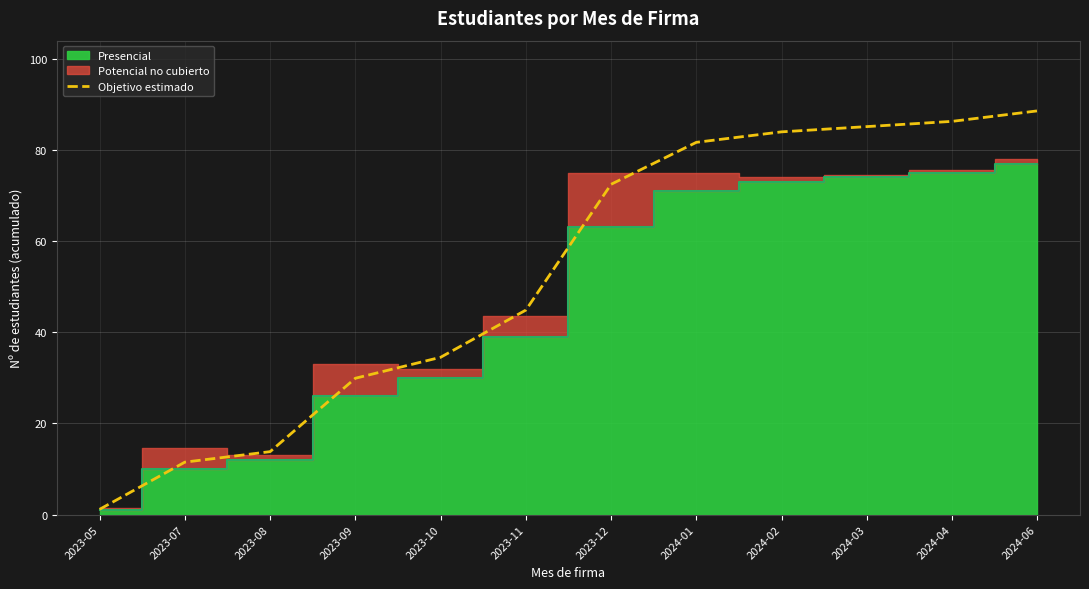

Rank the categories by value from highest to lowest.

2024-06, 2024-04, 2024-03, 2024-02, 2024-01, 2023-12, 2023-11, 2023-10, 2023-09, 2023-08, 2023-07, 2023-05